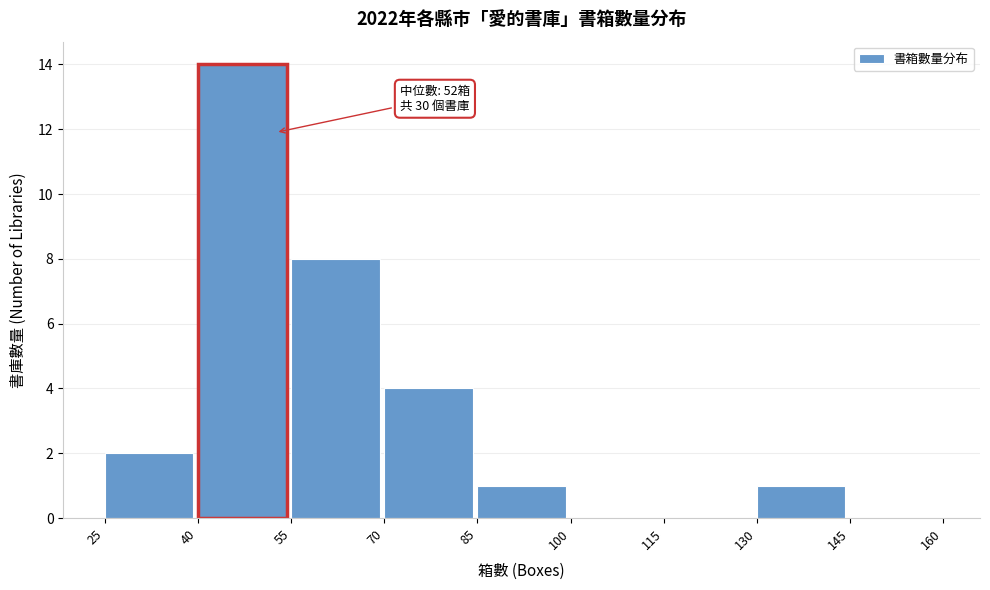

Which range on the x-axis has the tallest bar?

40 to 55